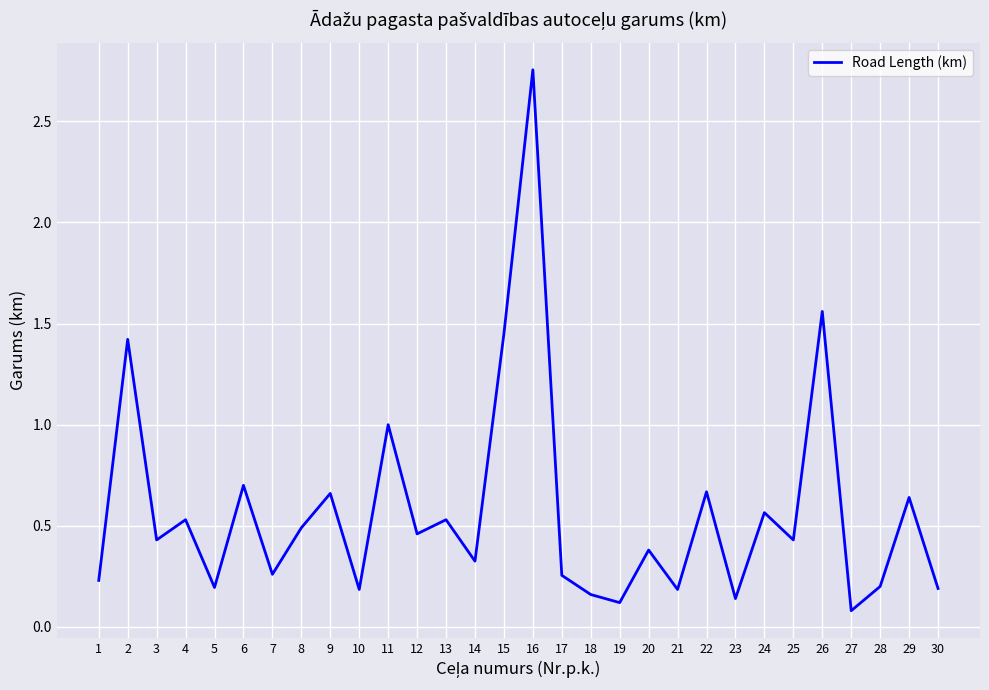

Count the number of data series in this chart.

1